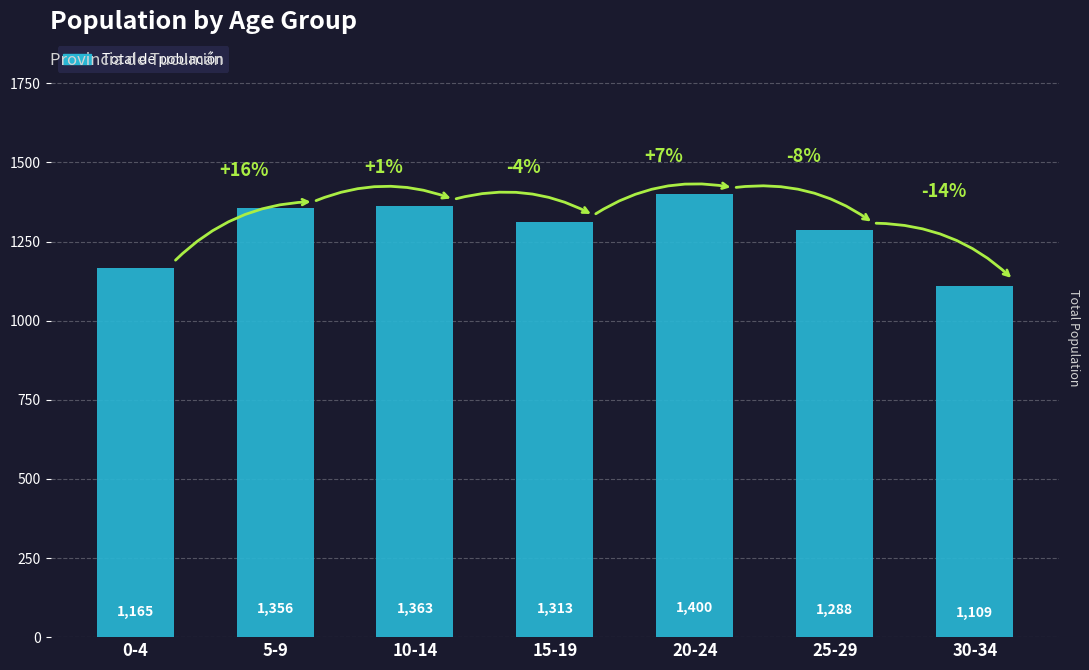

Does the chart contain stacked bars?

No